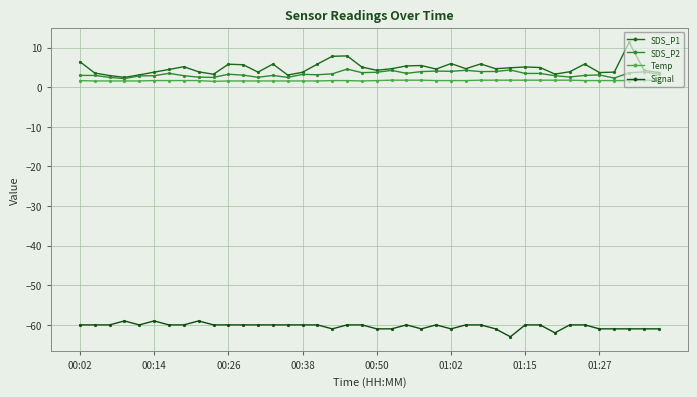

What are all the series names shown in the legend?

SDS_P1, SDS_P2, Temp, Signal